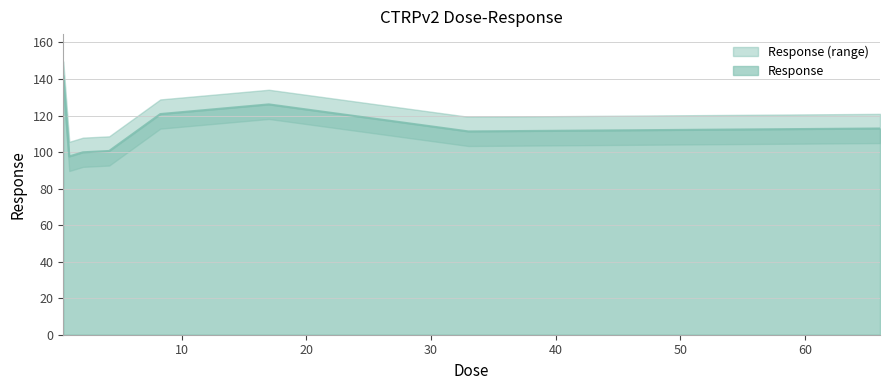

Which has a higher value, 33.0 or 2.1?

33.0